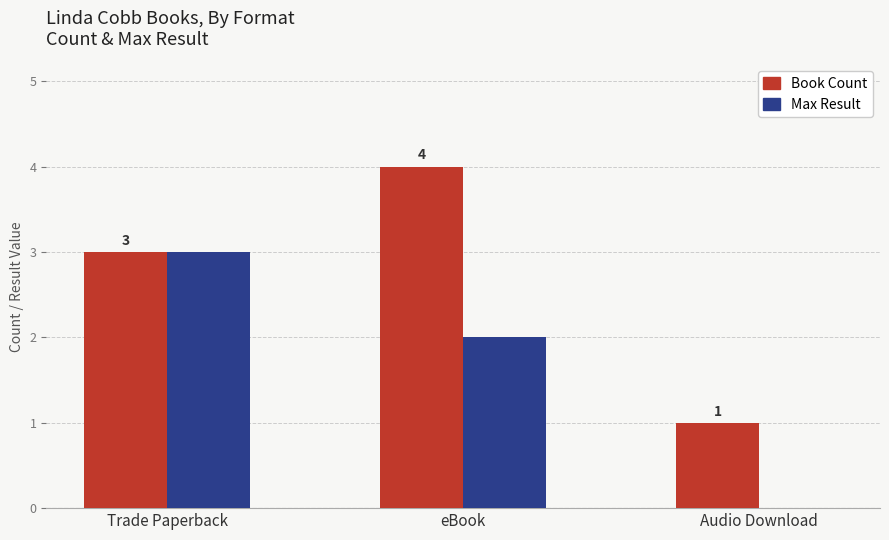

How many distinct data groups are displayed?

2